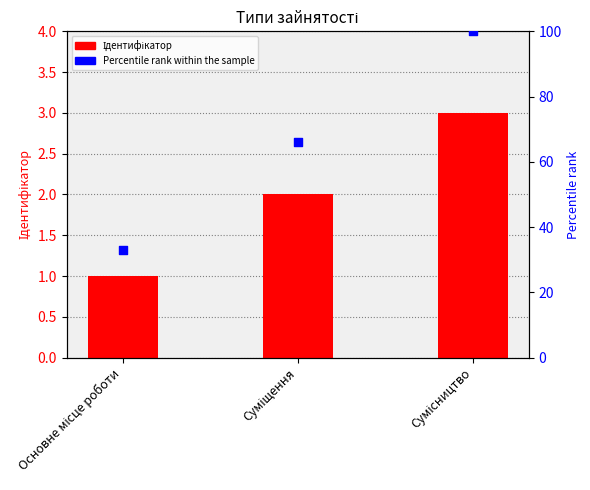

What is the total value across all series at Сумісництво?

103